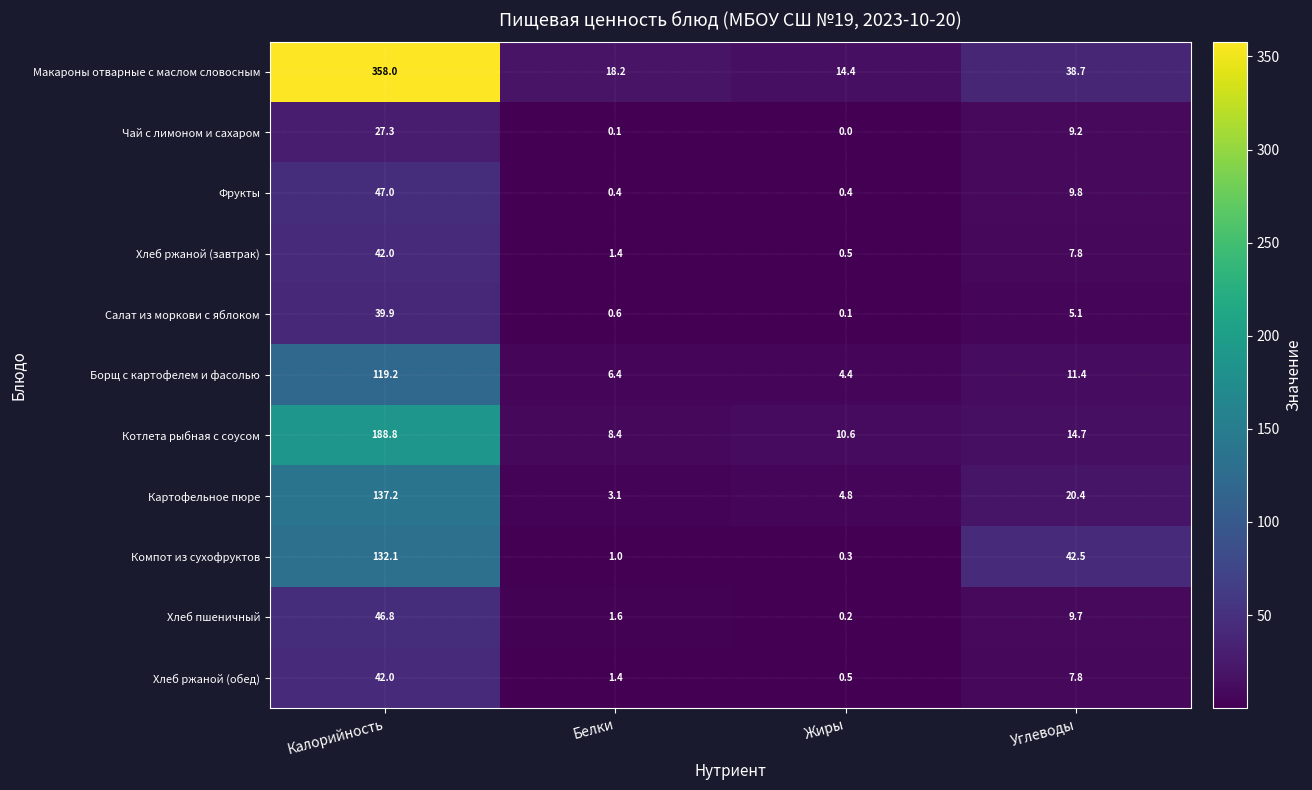

Which category has the highest value in the Котлета рыбная с соусом series?

Калорийность